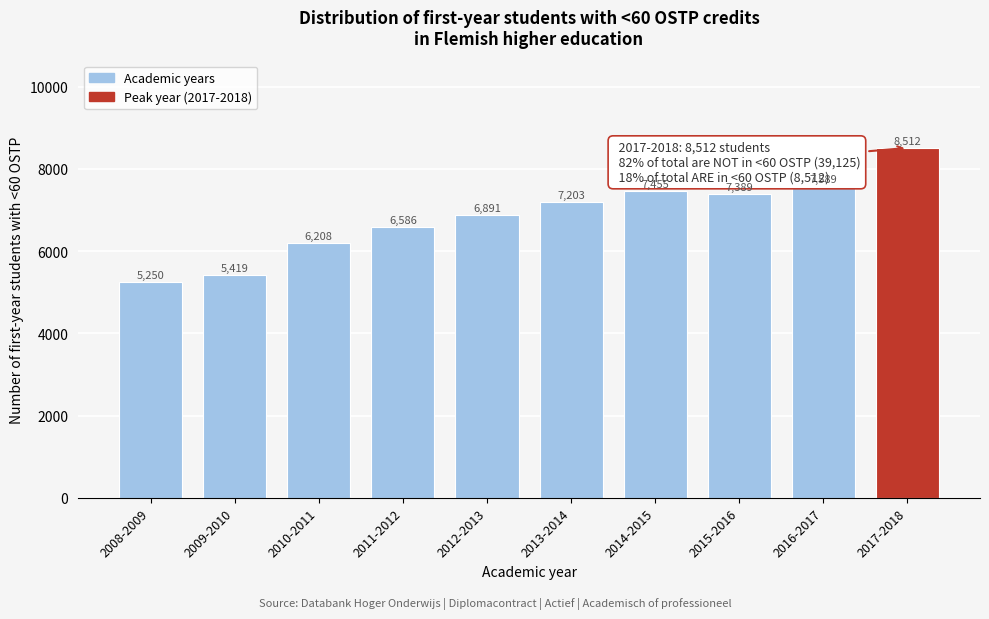

Reading left to right, what are all the values shown in this chart?

5250	5419	6208	6586	6891	7203	7455	7389	7589	8512